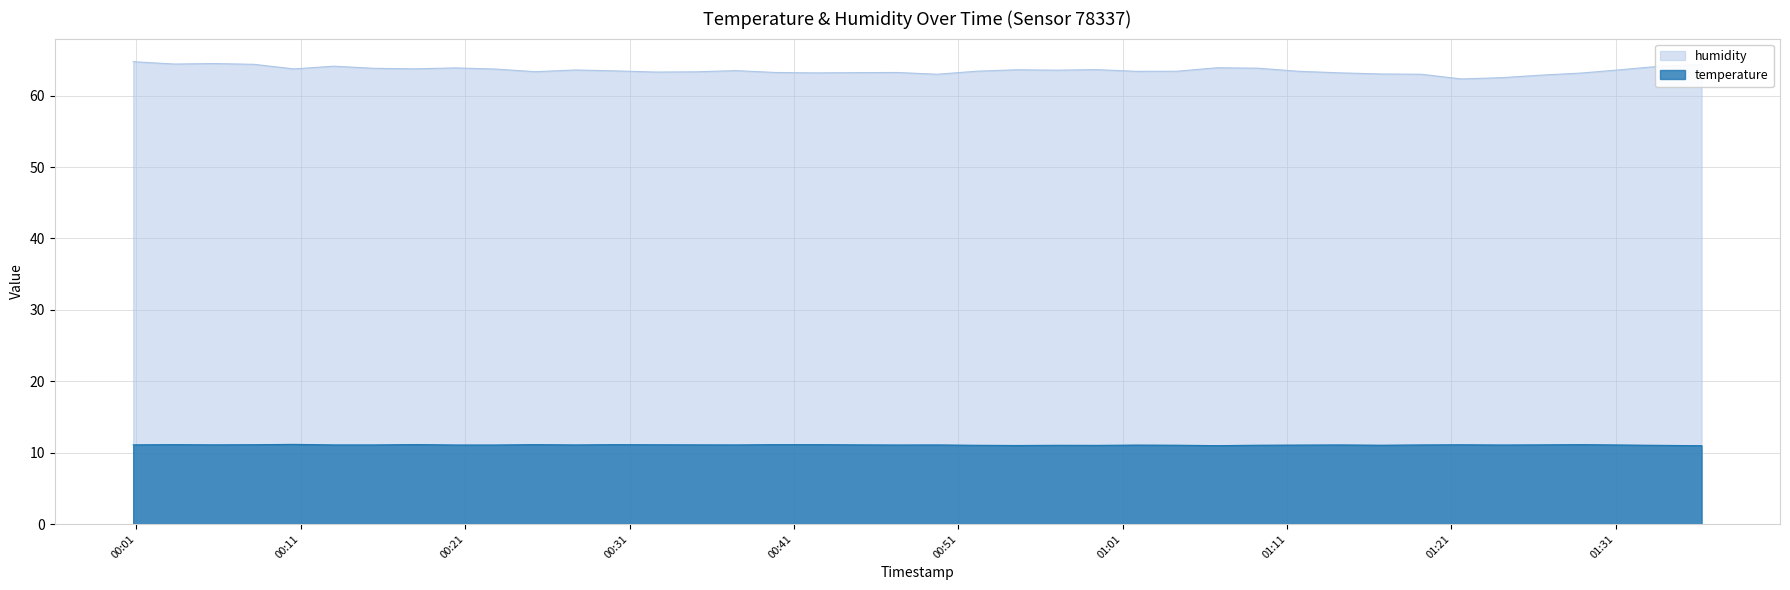

What is the maximum value shown in the chart?

64.8